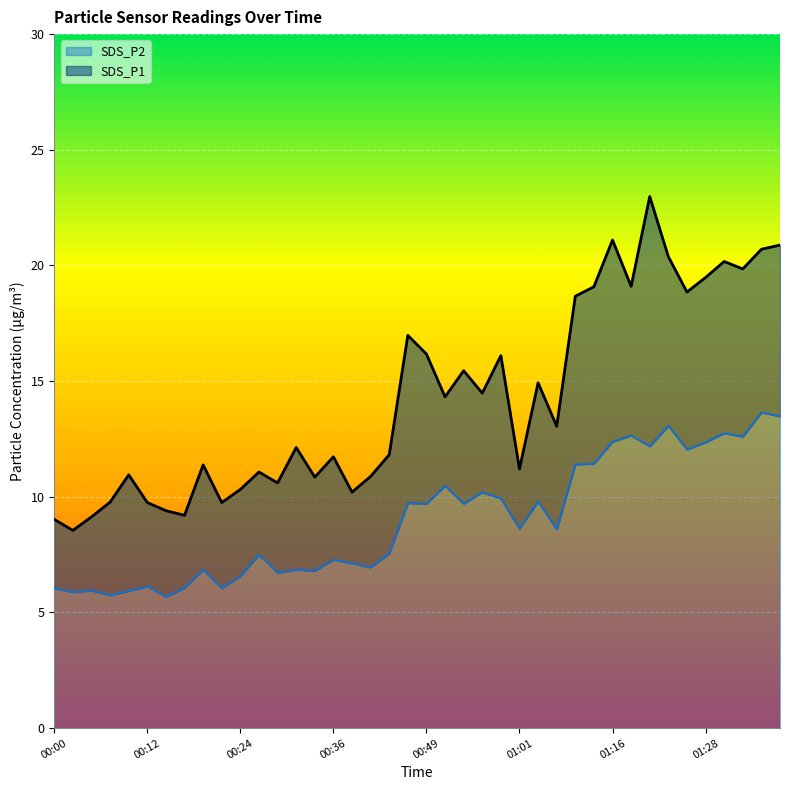

Which series has the widest spread of values?

SDS_P1